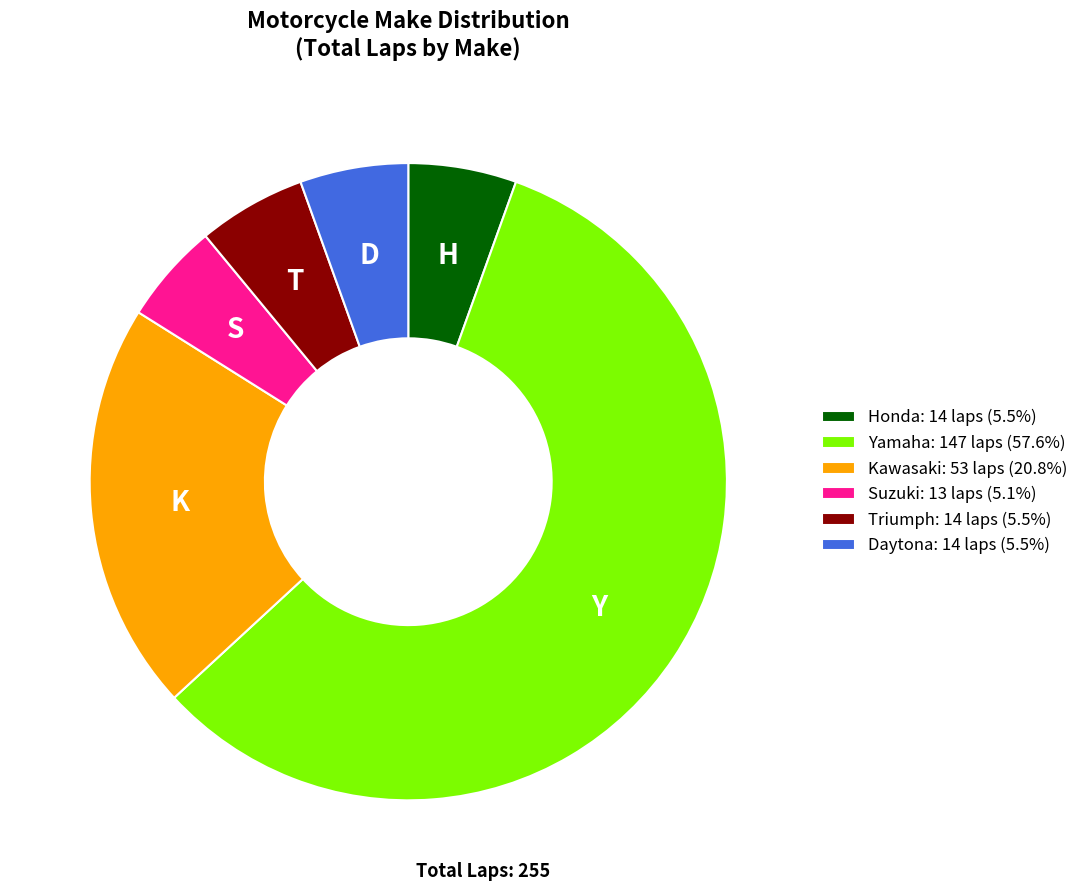

Is there any slice that represents more than half of the pie?

Yes